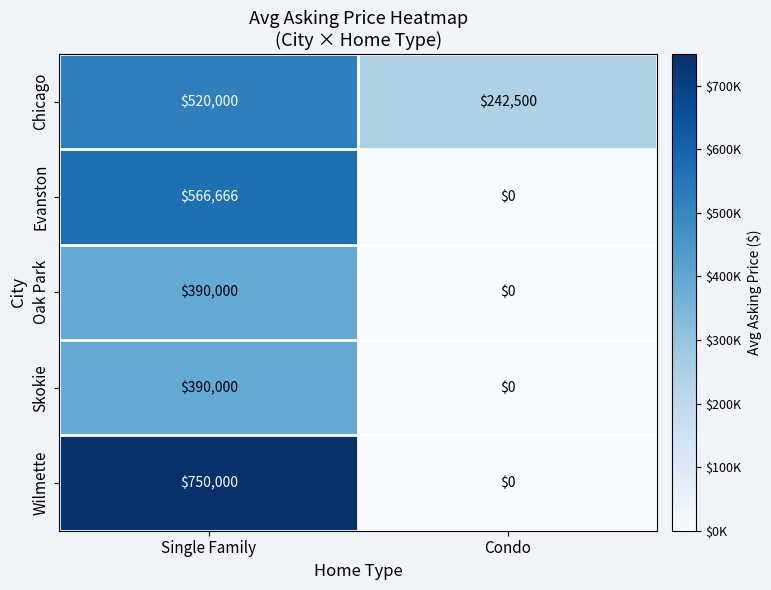

Reading left to right, list all the values displayed in this chart.

Chicago: Single Family=520000	Condo=242500
Evanston: Single Family=566666	Condo=0
Oak Park: Single Family=390000	Condo=0
Skokie: Single Family=390000	Condo=0
Wilmette: Single Family=750000	Condo=0